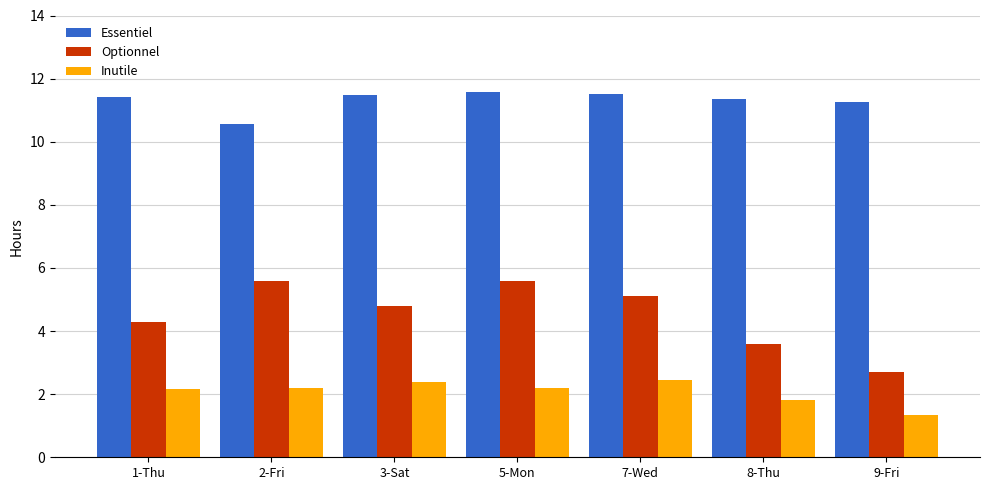

What is the value of the Optionnel bar at the 4th from the left?

5.6